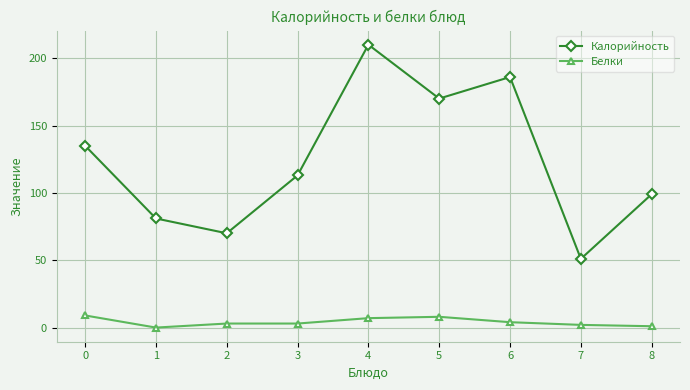

True or false: Белки and Калорийность intersect in this chart.

False